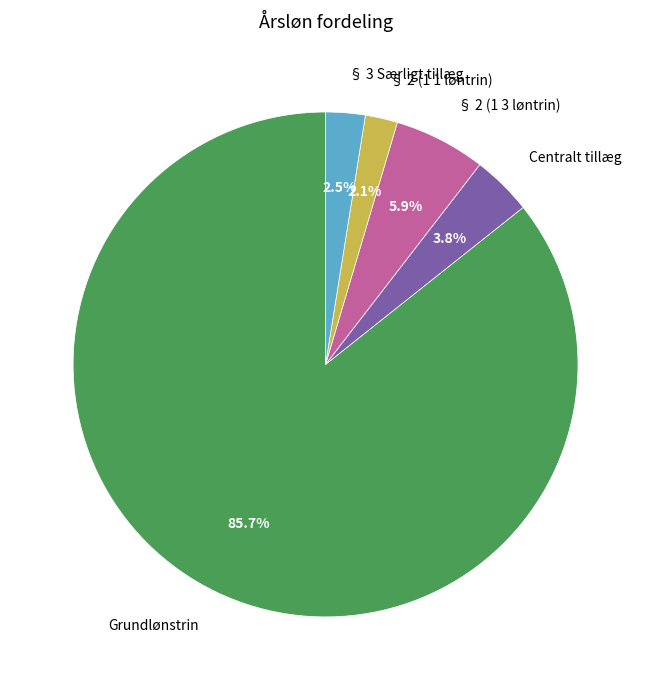

Combined, what portion of the pie is § 2 (1 1 løntrin) and Grundlønstrin?

87.8%